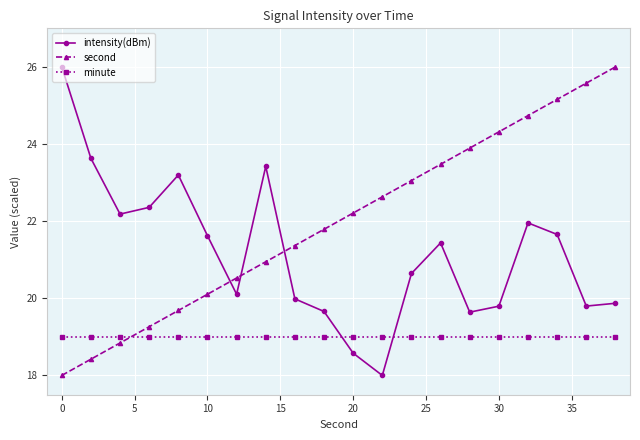

What is the average value of the second series?

22.0